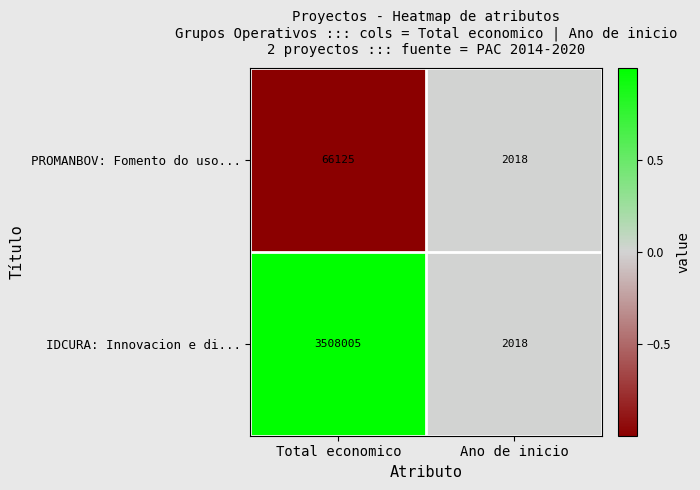

Reading left to right, what are all the values shown in this chart?

PROMANBOV: Fomento do uso...: Total economico=66125	Ano de inicio=2018
IDCURA: Innovacion e di...: Total economico=3508005	Ano de inicio=2018